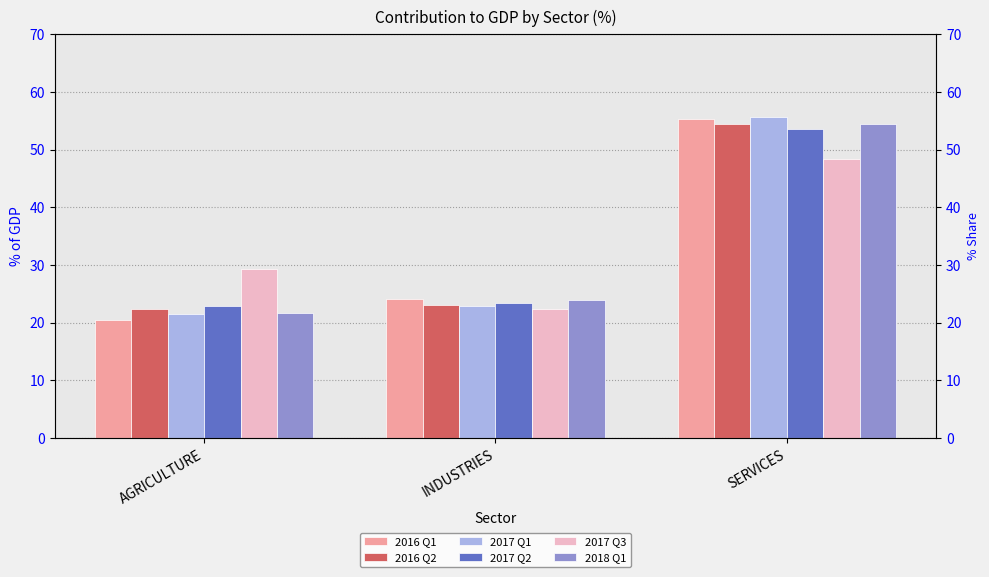

How many groups of bars are there?

3